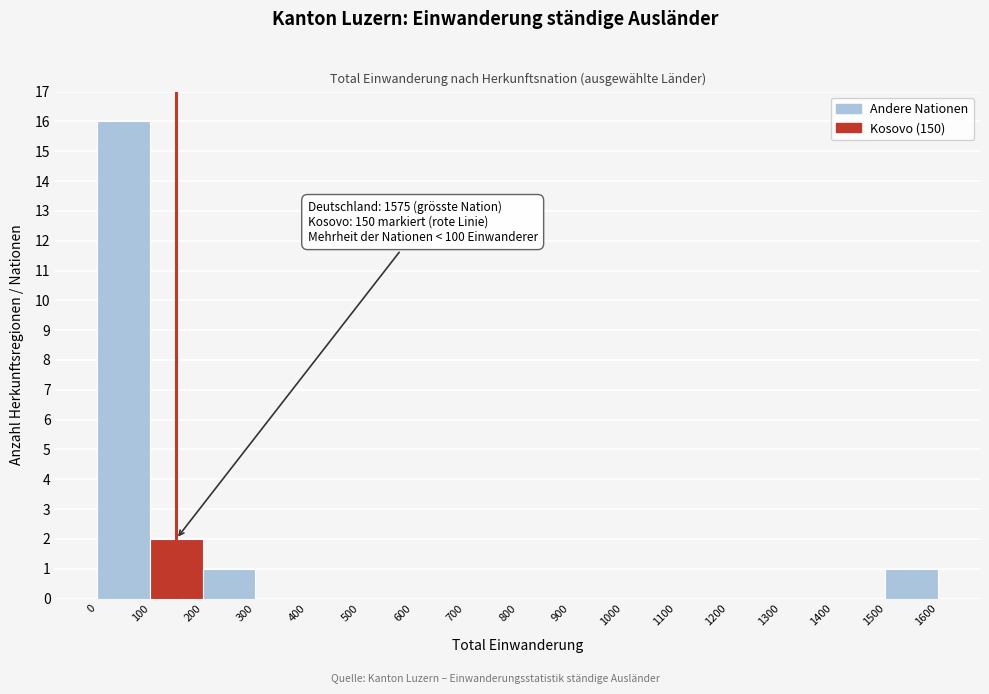

Which range on the x-axis has the tallest bar?

0 to 100